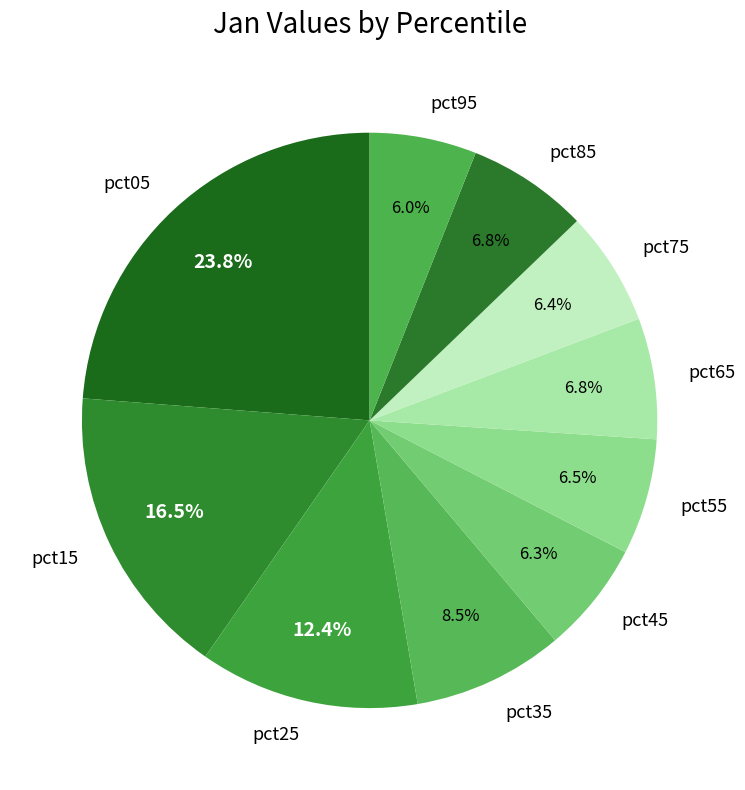

Between pct15 and pct65, which is larger?

pct15